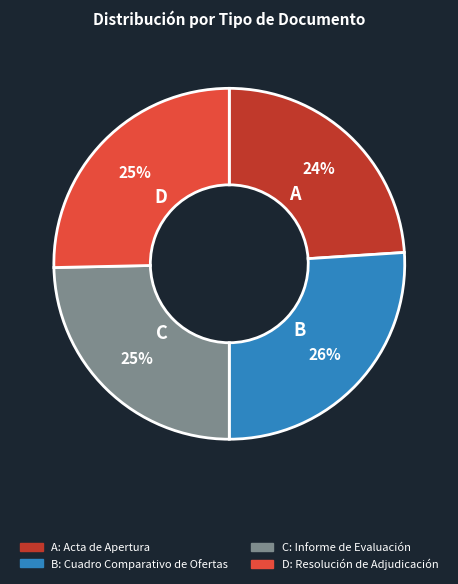

To the nearest percent, what is the difference between the largest and smallest slice percentages?

2%